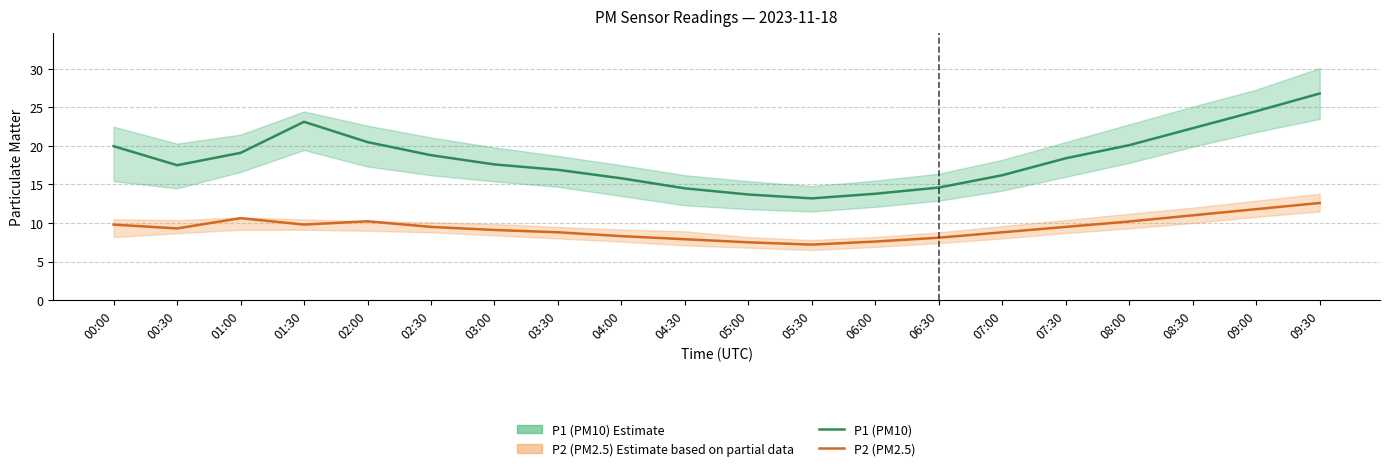

True or false: P1 (PM10) has more than 0 points higher than both neighbors.

True